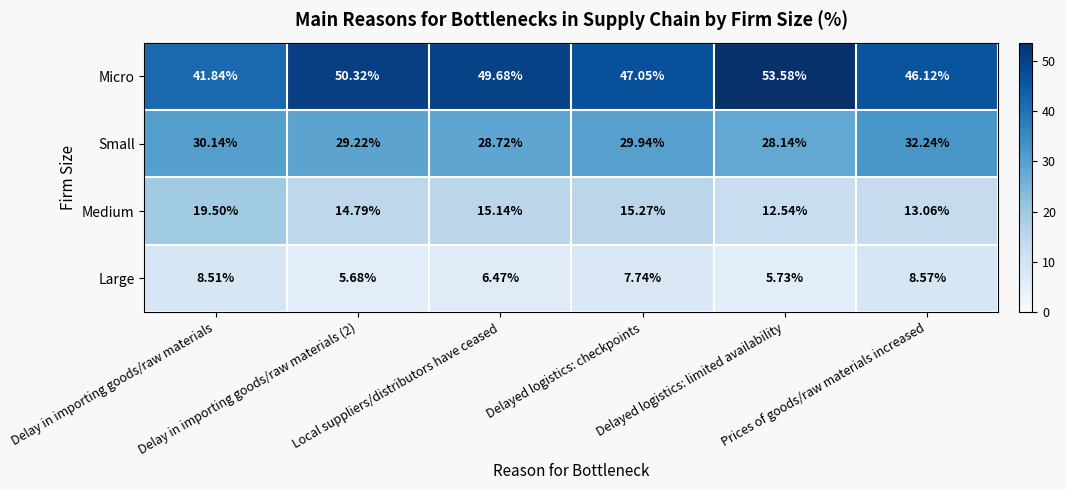

Rank the series by their maximum value, from highest to lowest.

Micro, Small, Medium, Large